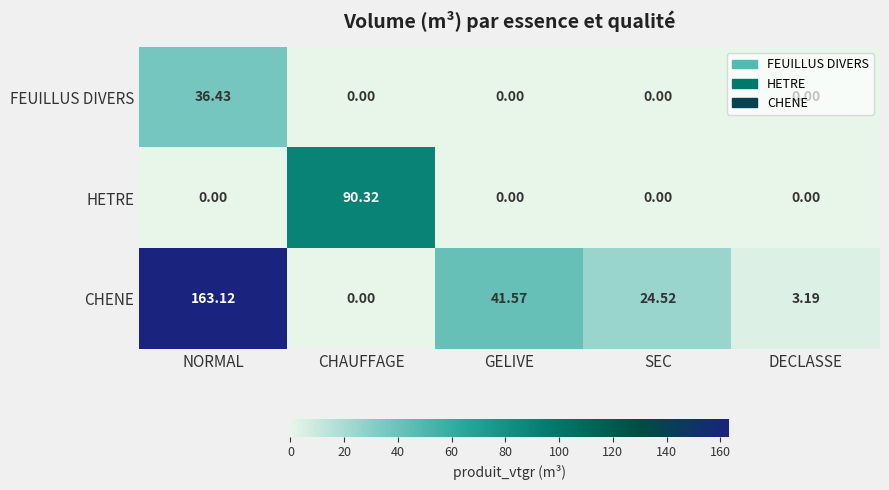

Between NORMAL and DECLASSE, which series saw the biggest shift?

CHENE